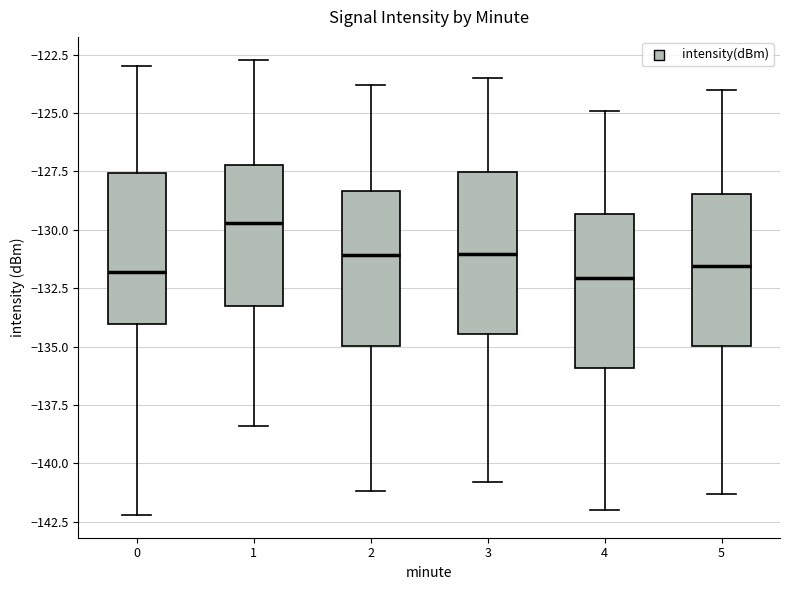

Where does the upper whisker of the box at x = 1 end on the y-axis? The values are not printed on the chart, so give them approximately, as read against the axis.

-122.5